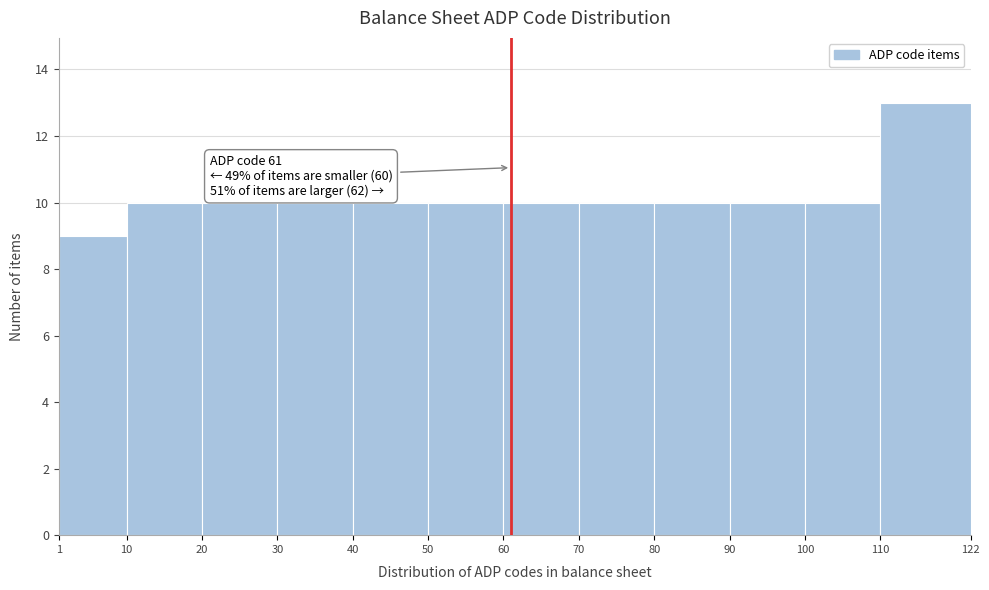

Over which range of the x-axis is the bar tallest?

110 to 122